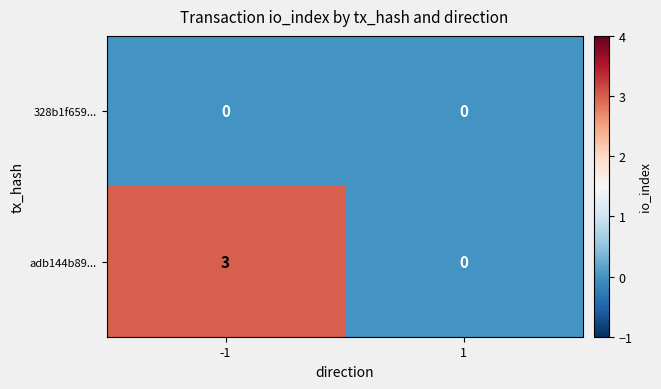

Rank the series by their average value, from highest to lowest.

adb144b89..., 328b1f659...